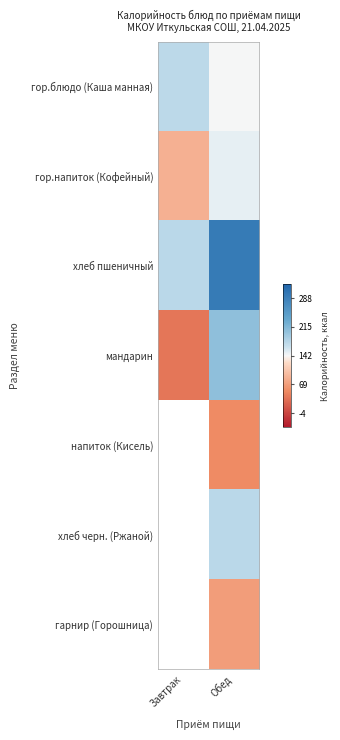

Which category has the highest value in the мандарин series?

Обед